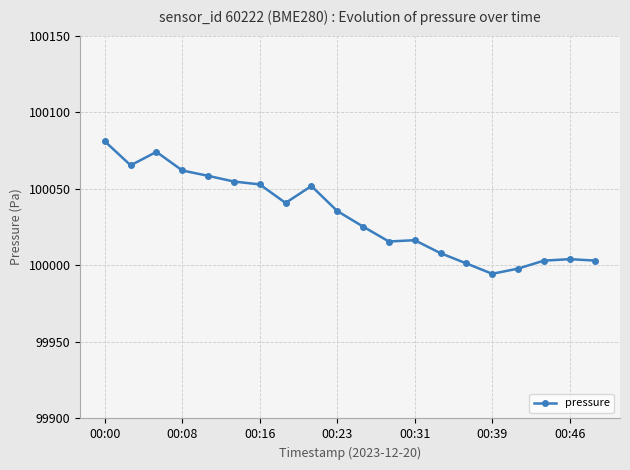

What is the value of the 7th point from the left?

100052.8